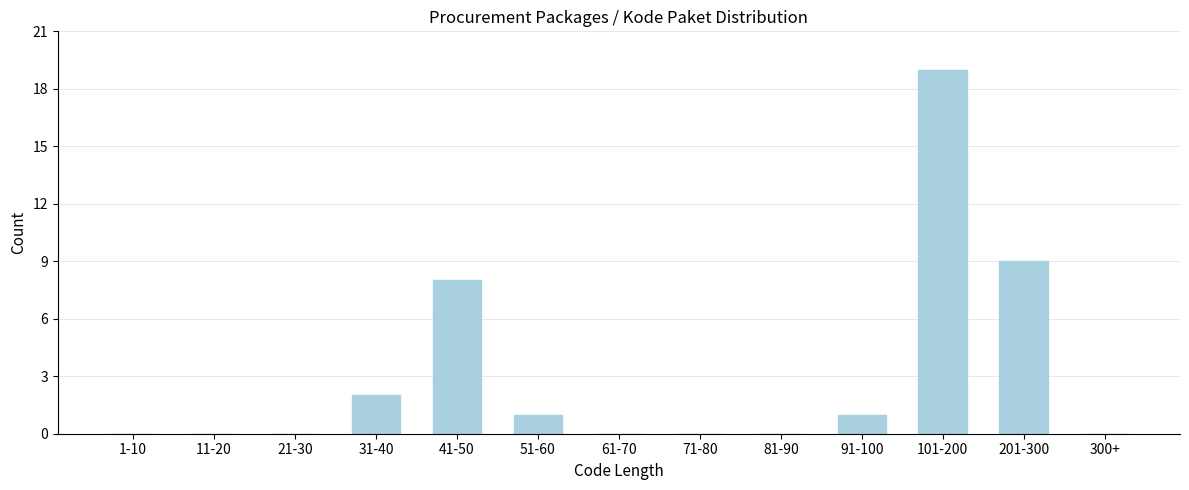

Reading right to left, what are all the values shown in this chart?

300+=0	201-300=9	101-200=19	91-100=1	81-90=0	71-80=0	61-70=0	51-60=1	41-50=8	31-40=2	21-30=0	11-20=0	1-10=0